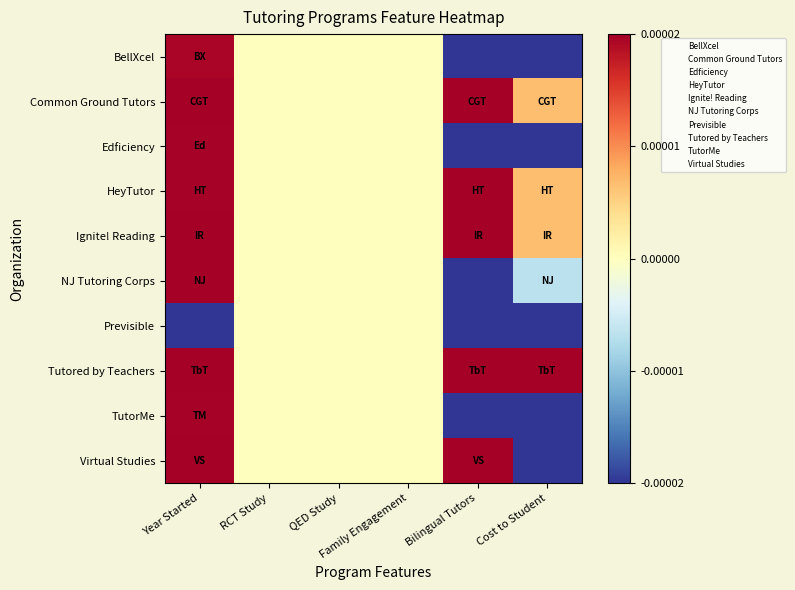

Which series has the largest total across all categories?

Tutored by Teachers